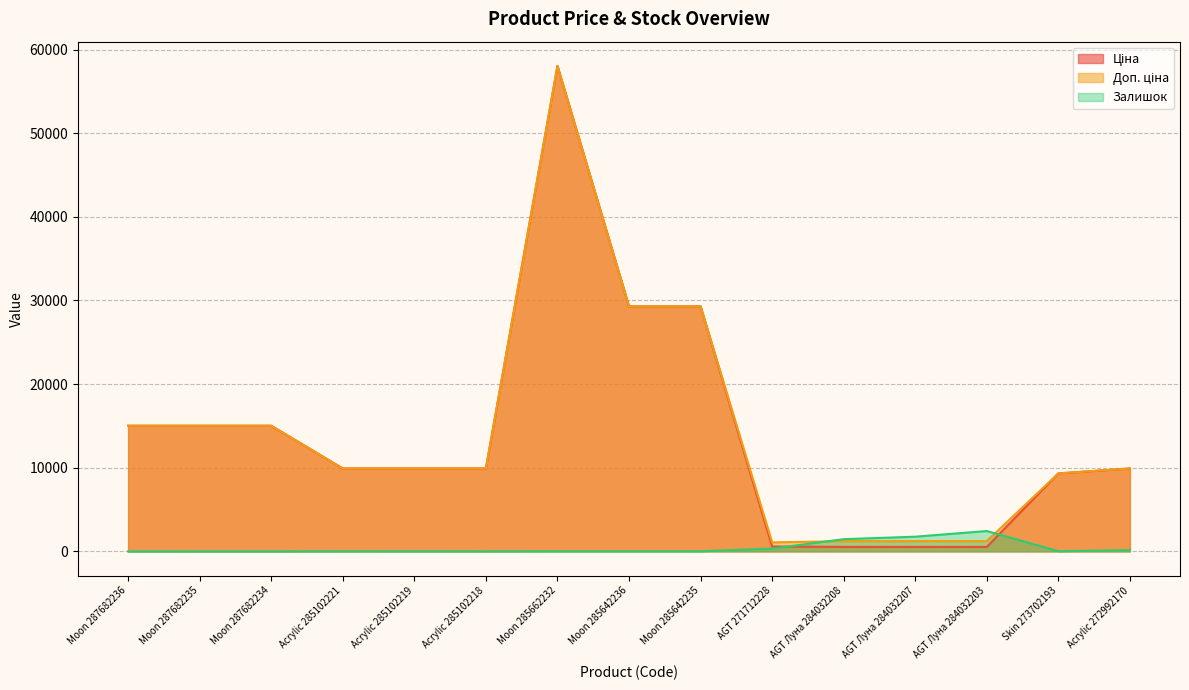

The Ціна series shows 9908.5 at Acrylic 285102221. True or false?

True